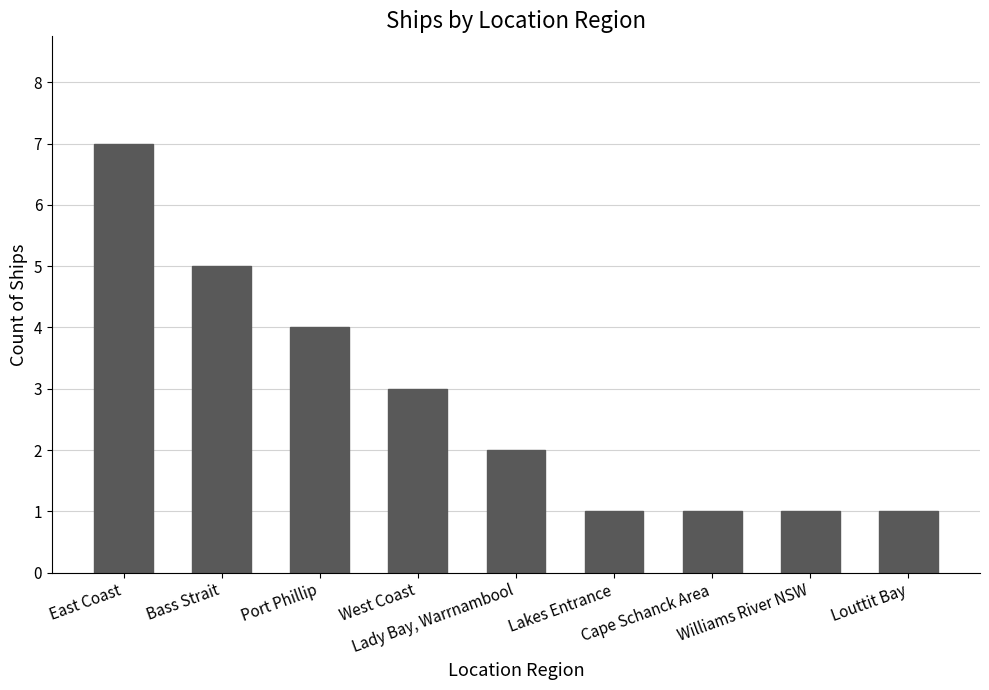

What is the difference between the values at Port Phillip and Cape Schanck Area?

3